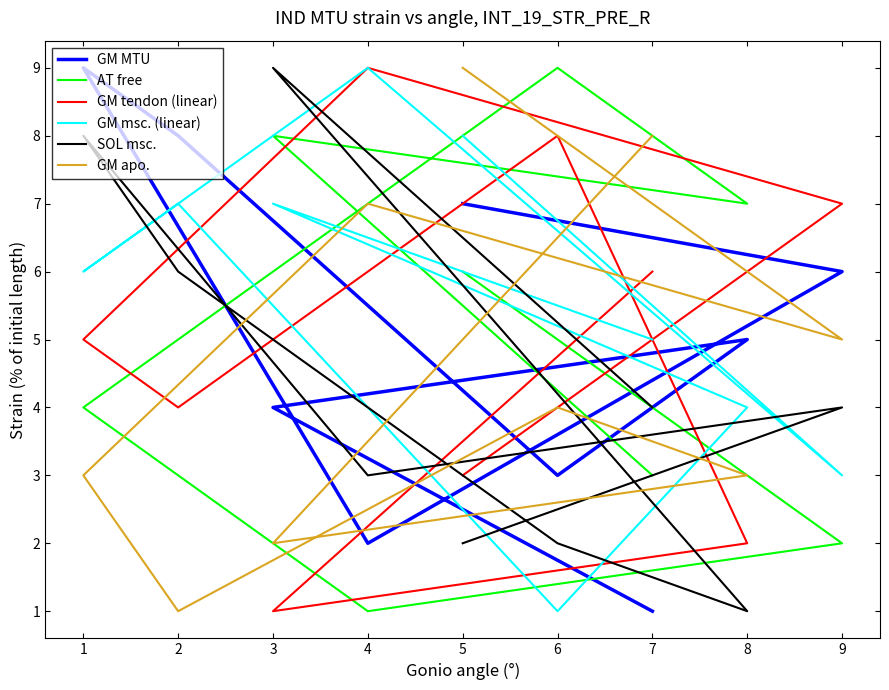

Count the GM msc. (linear) values in the range 4 to 7.

5